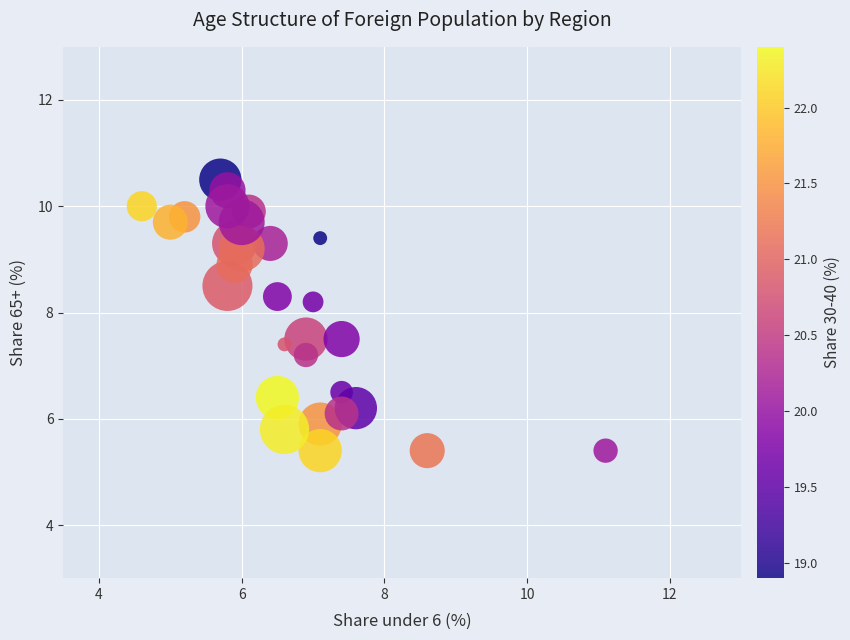

What Y value in the scatter plot is closest to 7?

7.2